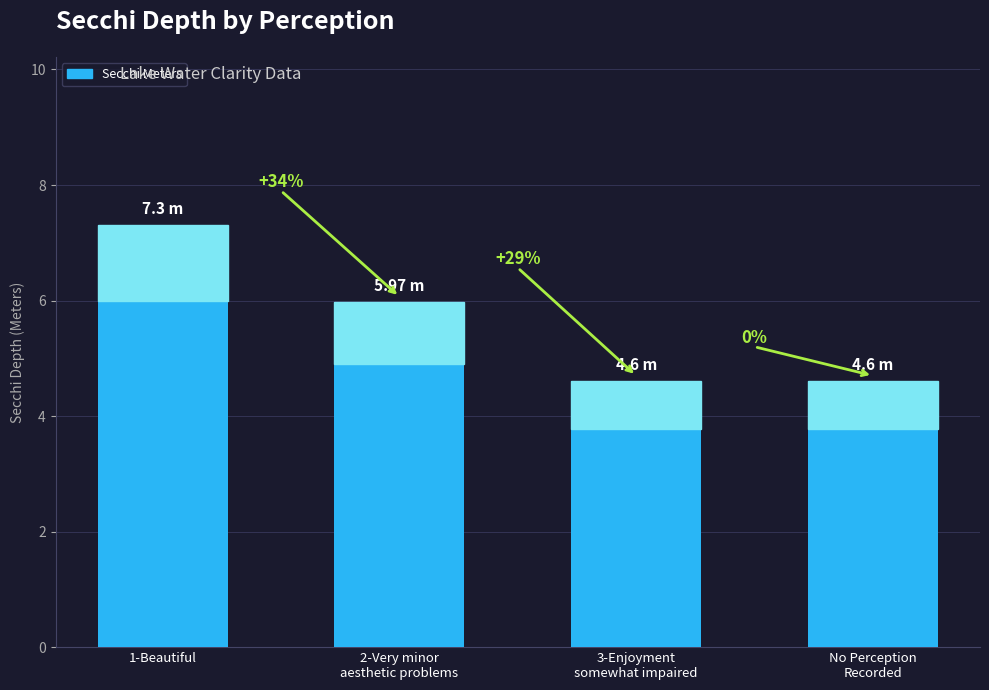

What is the value of the 2nd bar from the left?

6.0